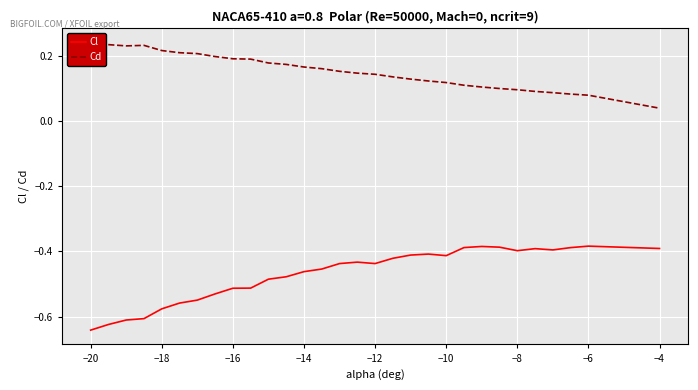

True or false: Cd and Cl intersect in this chart.

False